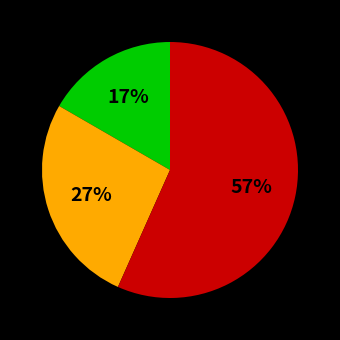

To the nearest percent, what is the difference between the largest and smallest slice percentages?

40%